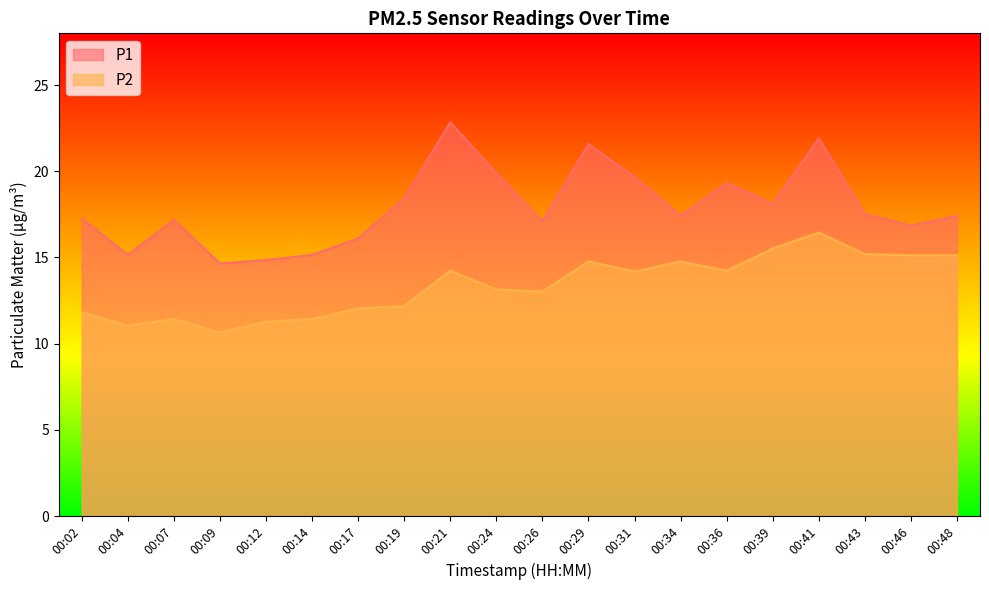

The P1 series shows 14.7 at 00:09. True or false?

True